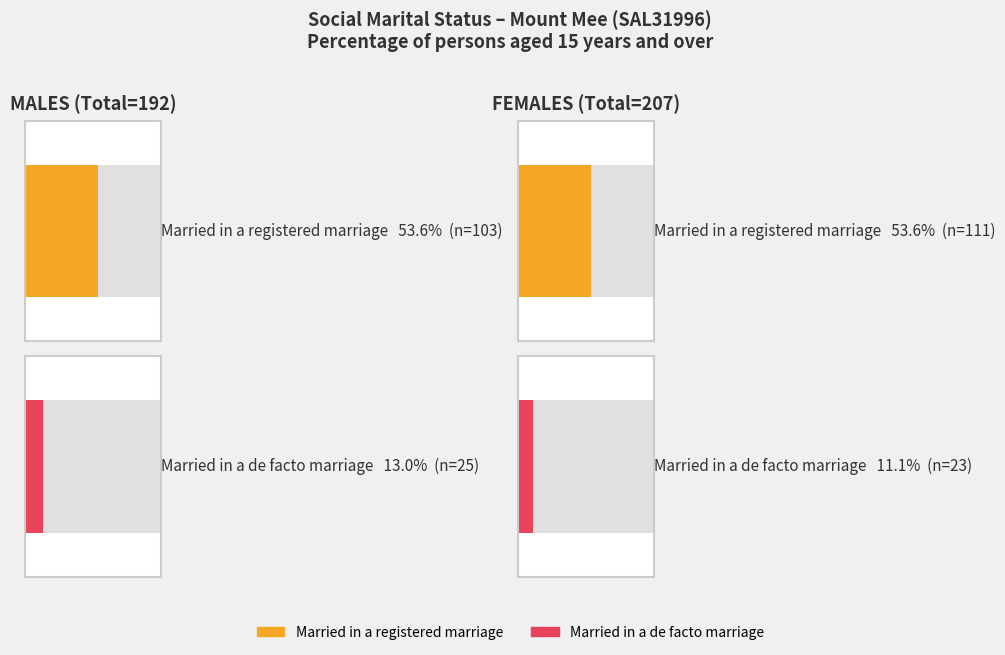

What is the spread (max minus min) of values at FEMALES?

88